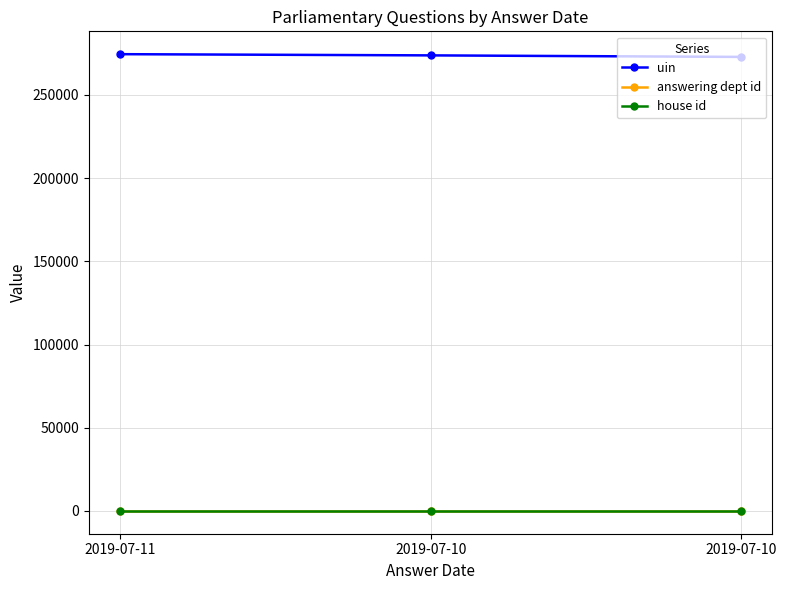

The house id series shows 1 at 2019-07-10. True or false?

False